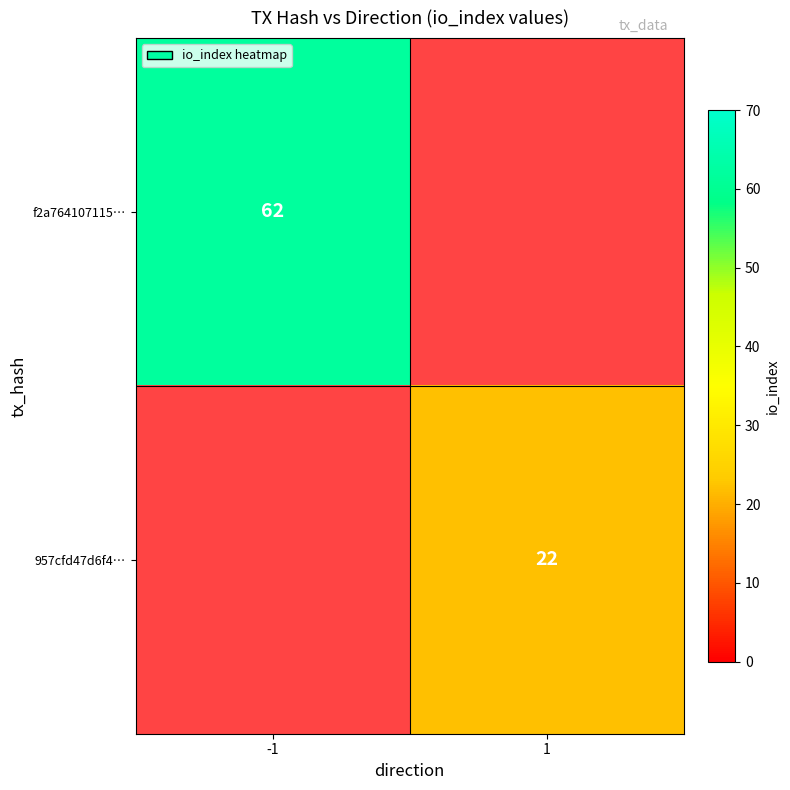

What is the greatest value displayed?

62